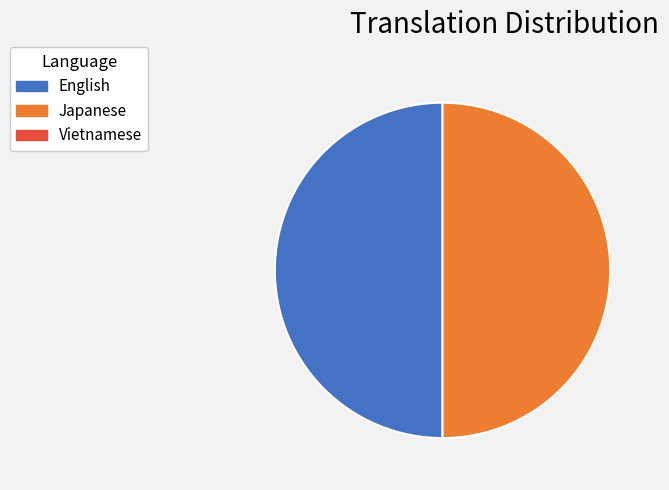

Which category has the biggest portion of the pie?

English